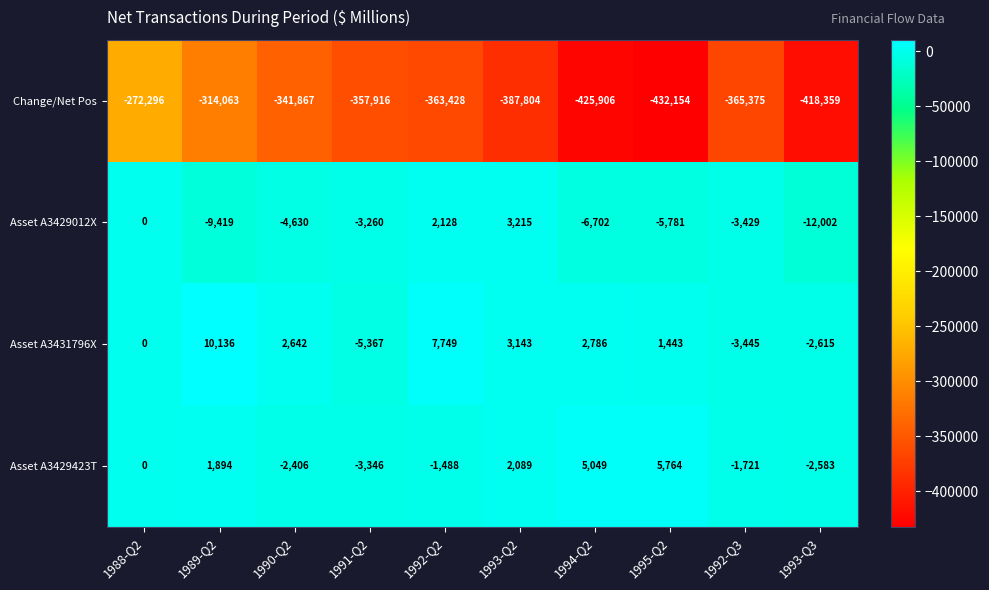

At which category is the sum across all series the highest?

1988-Q2